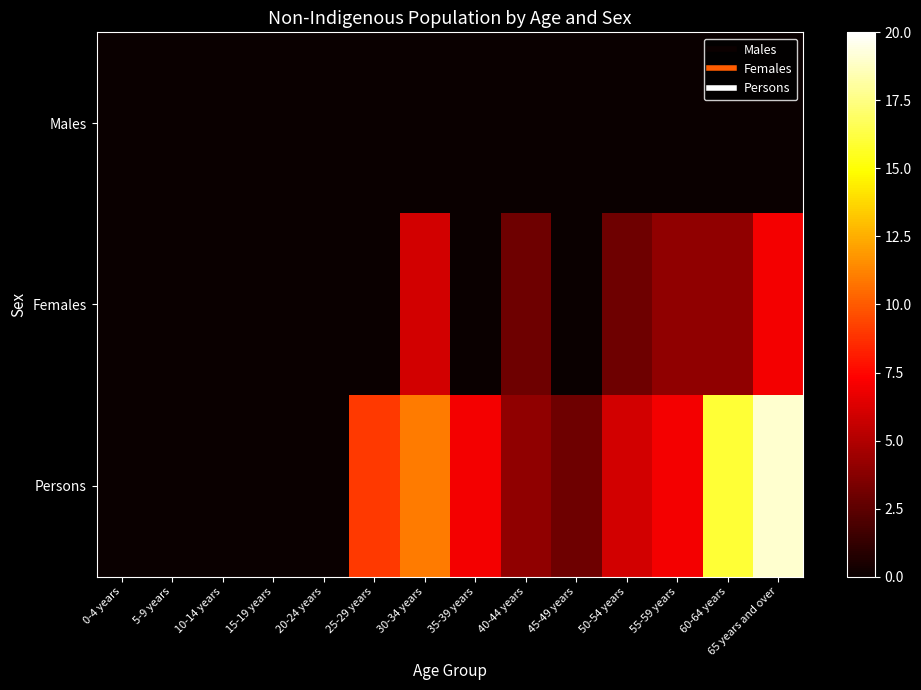

Which series has the largest range (max minus min)?

Persons